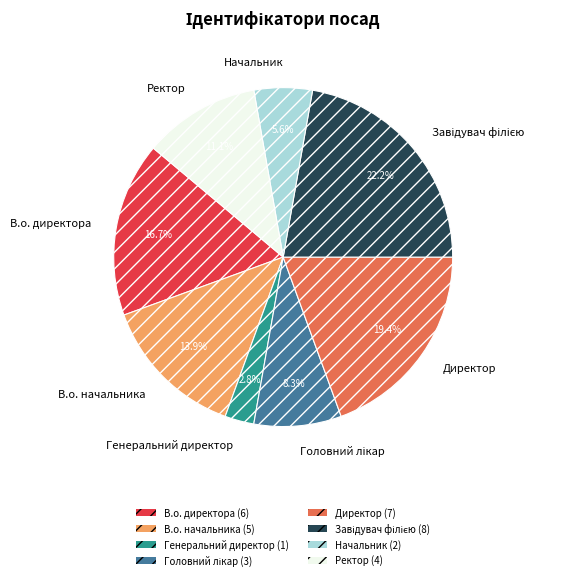

Does В.о. директора account for over 50% of the chart?

No